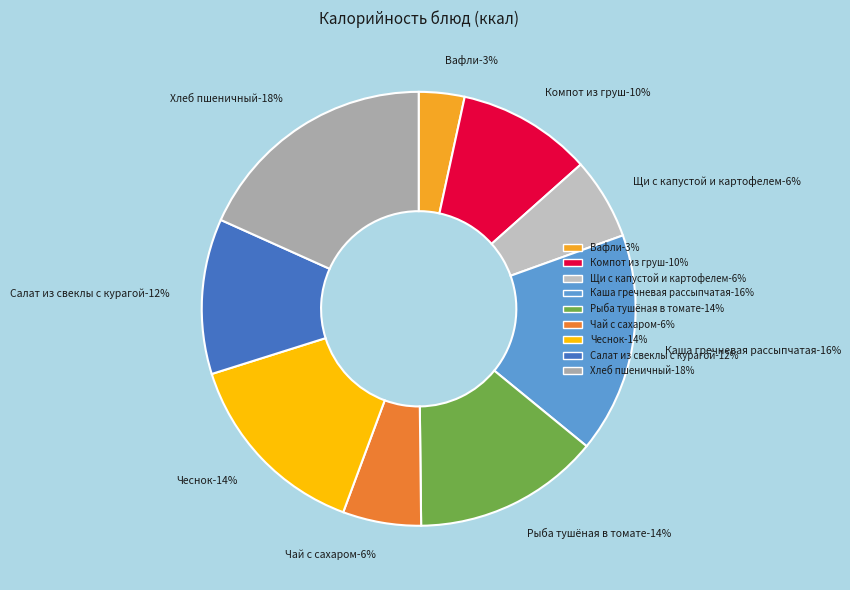

Count the number of slices in the pie.

9